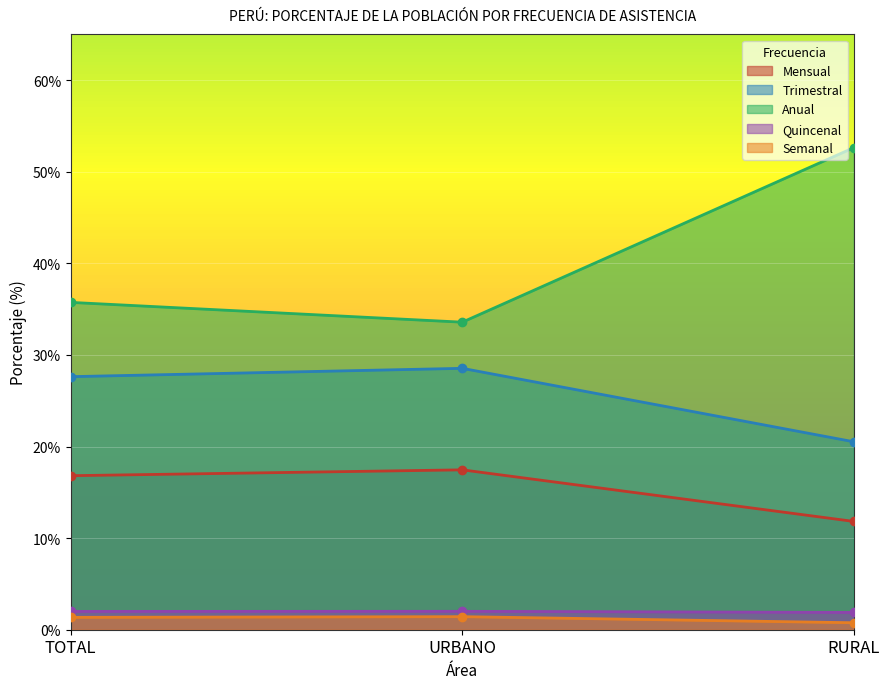

What is the label of the 3rd point from the left?

RURAL